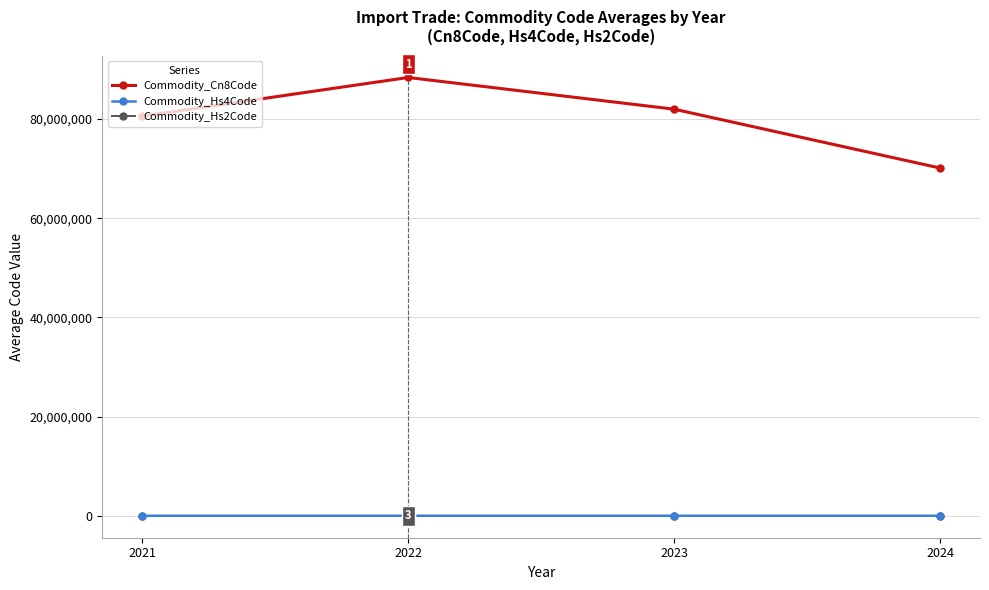

True or false: Commodity_Hs4Code has more than 2 interior local peaks.

False